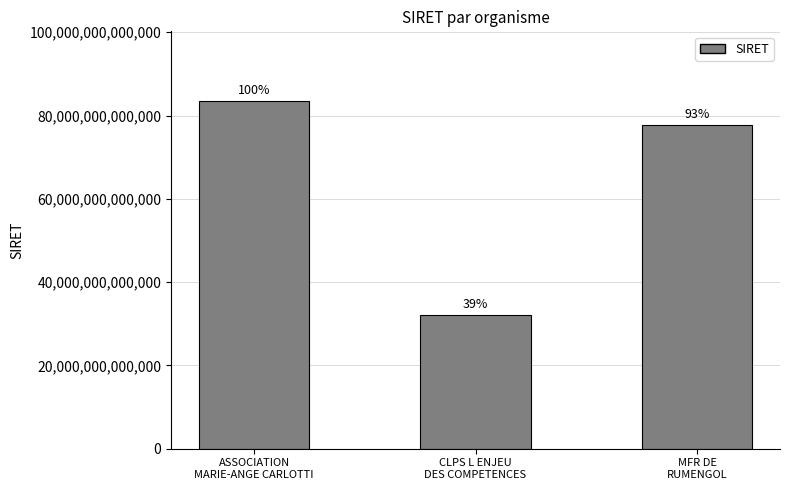

Does the chart contain any negative values?

No